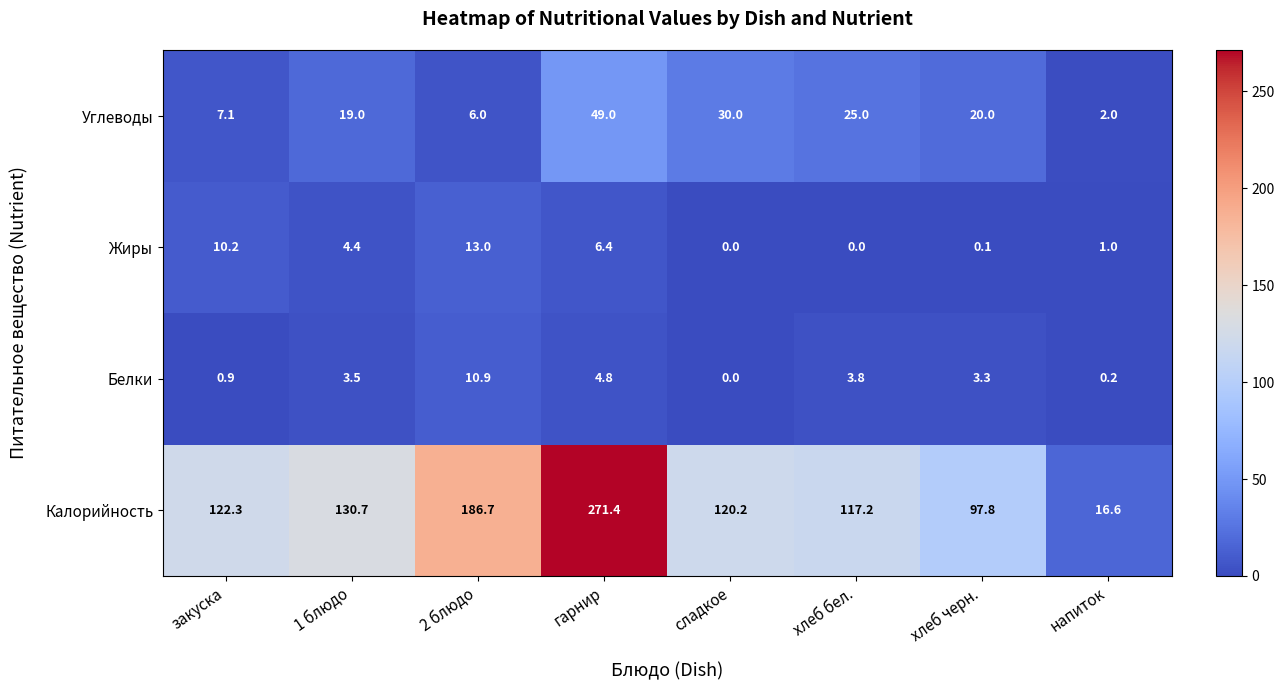

At хлеб черн., list the series in order from largest to smallest.

Калорийность, Углеводы, Белки, Жиры